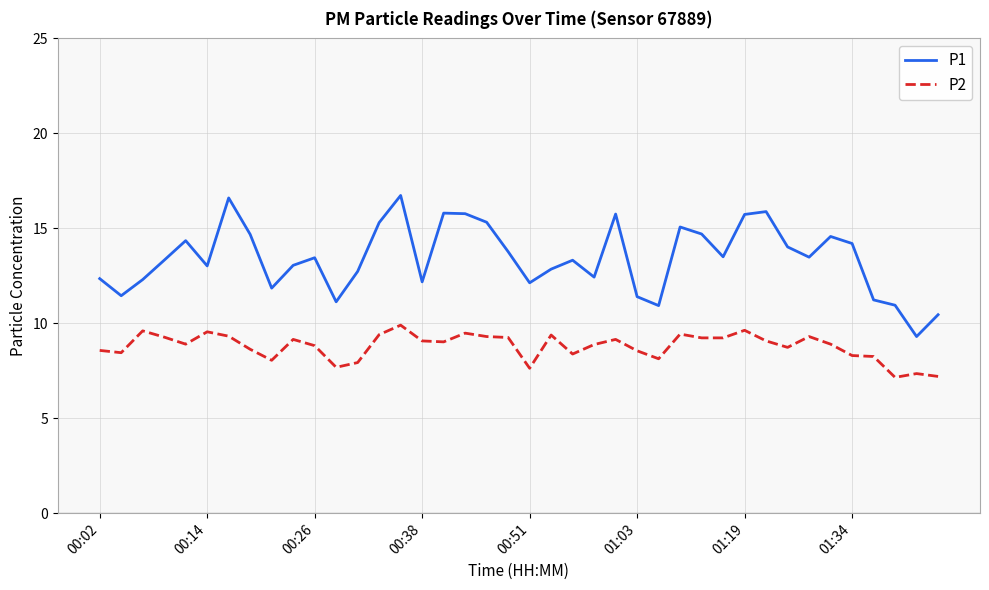

True or false: P1 and P2 cross at least once.

False